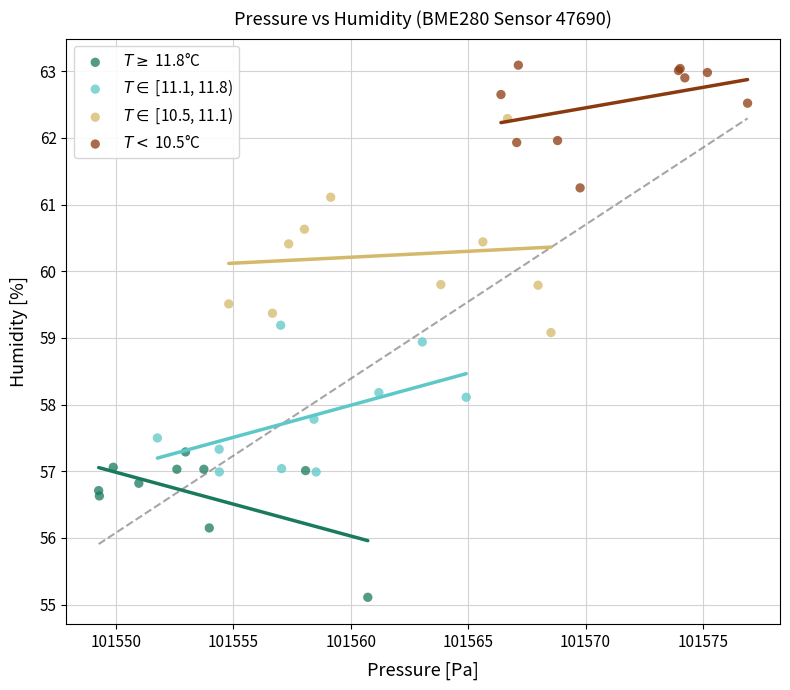

Which series reaches the maximum Y coordinate?

$T <$ 10.5°C